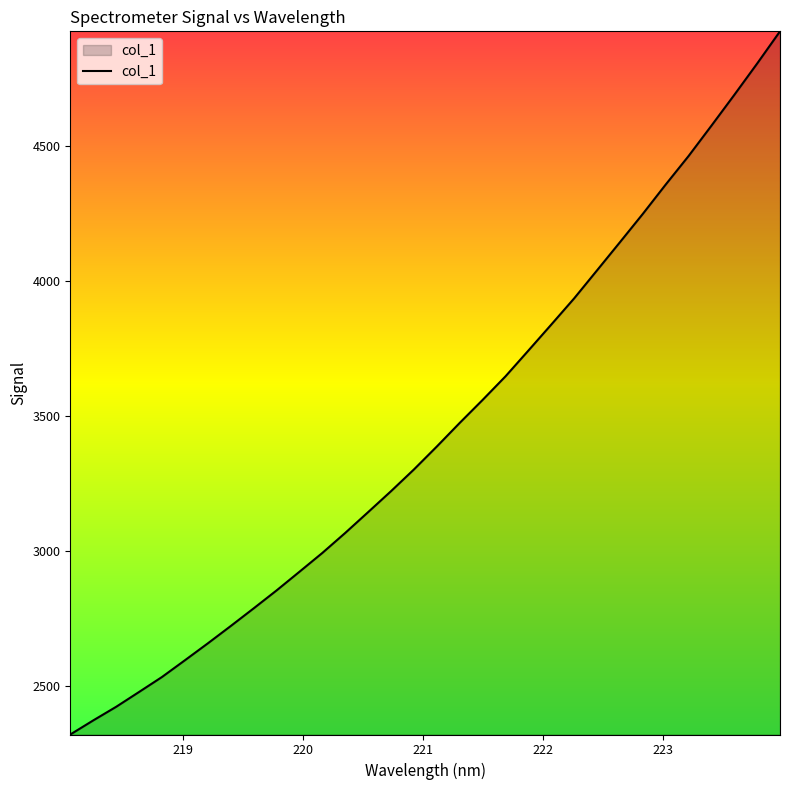

What is the smallest value displayed?

2318.5